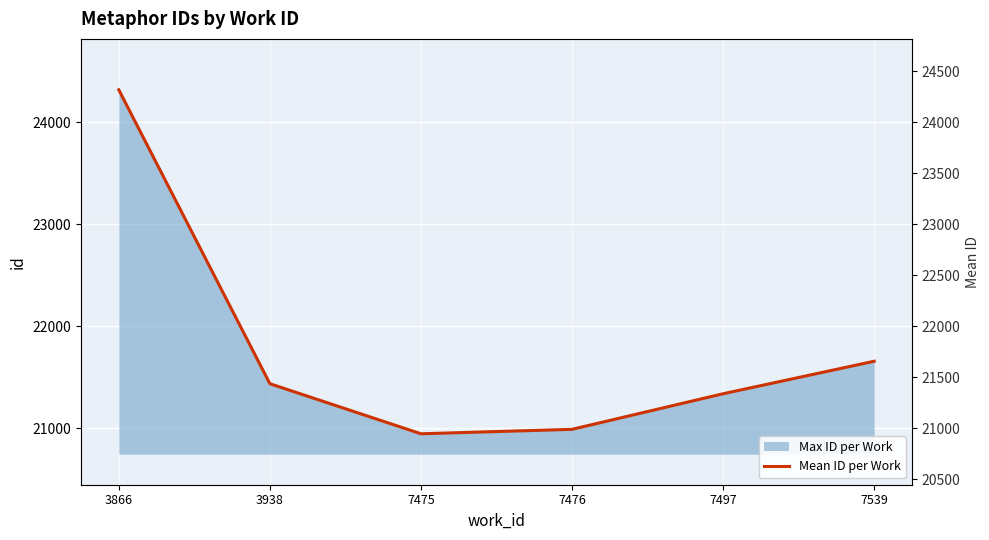

What is the difference between the maximum and minimum values?

3376.0